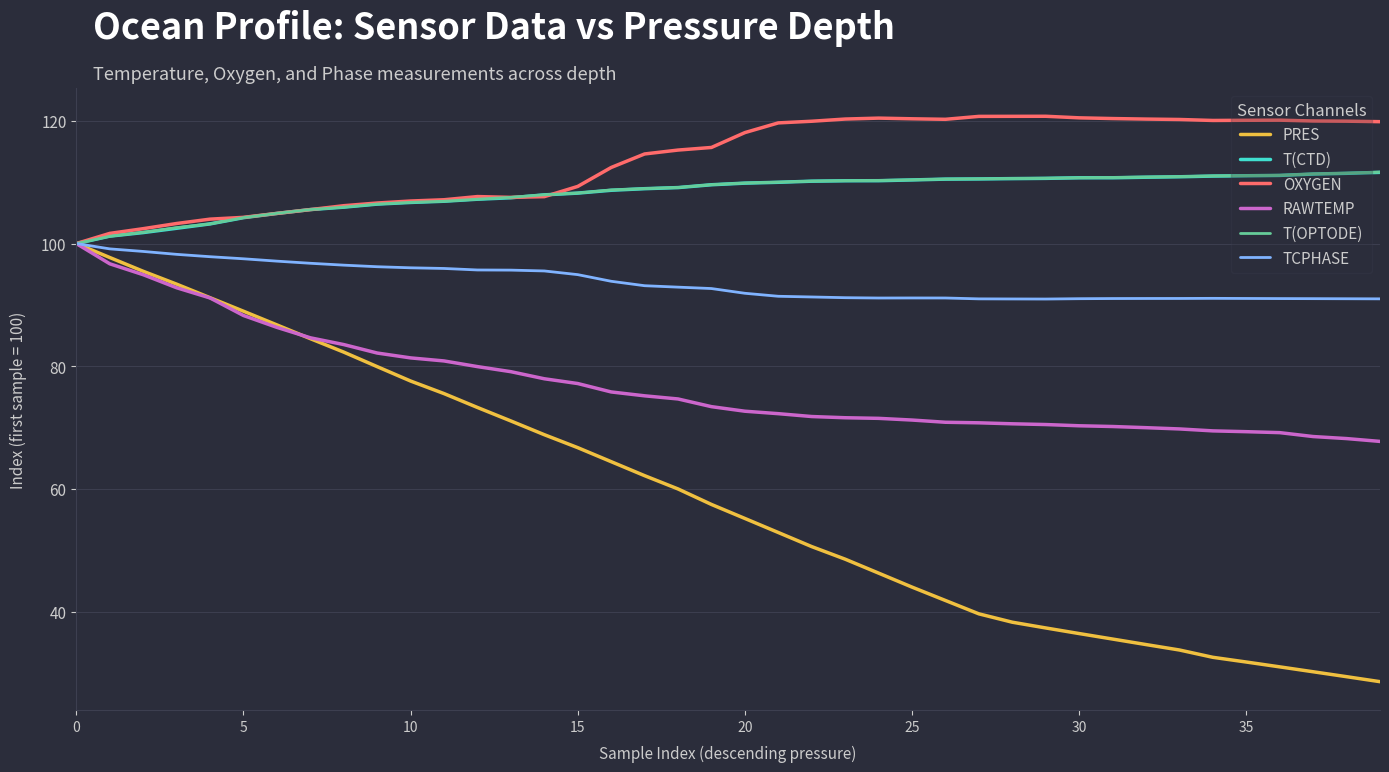

Which series has the largest range (max minus min)?

PRES